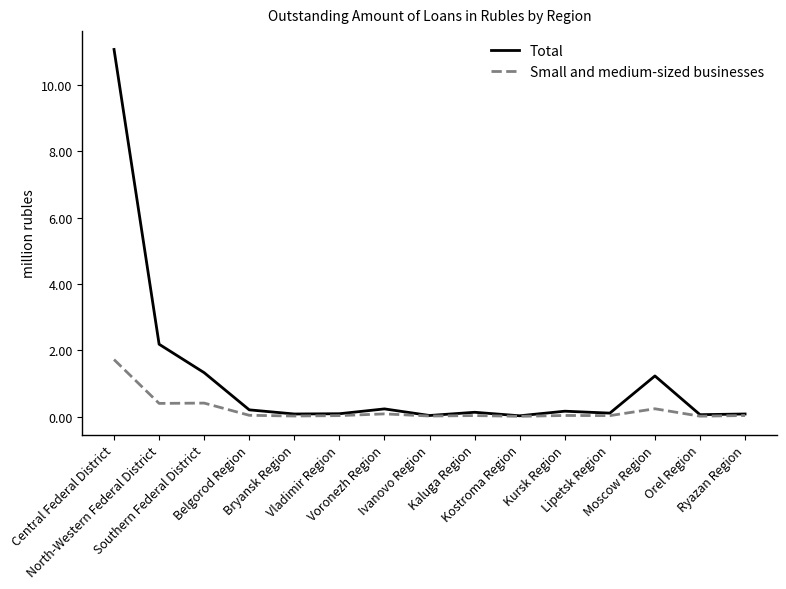

List the series in order of their peak value, highest first.

Total, Small and medium-sized businesses